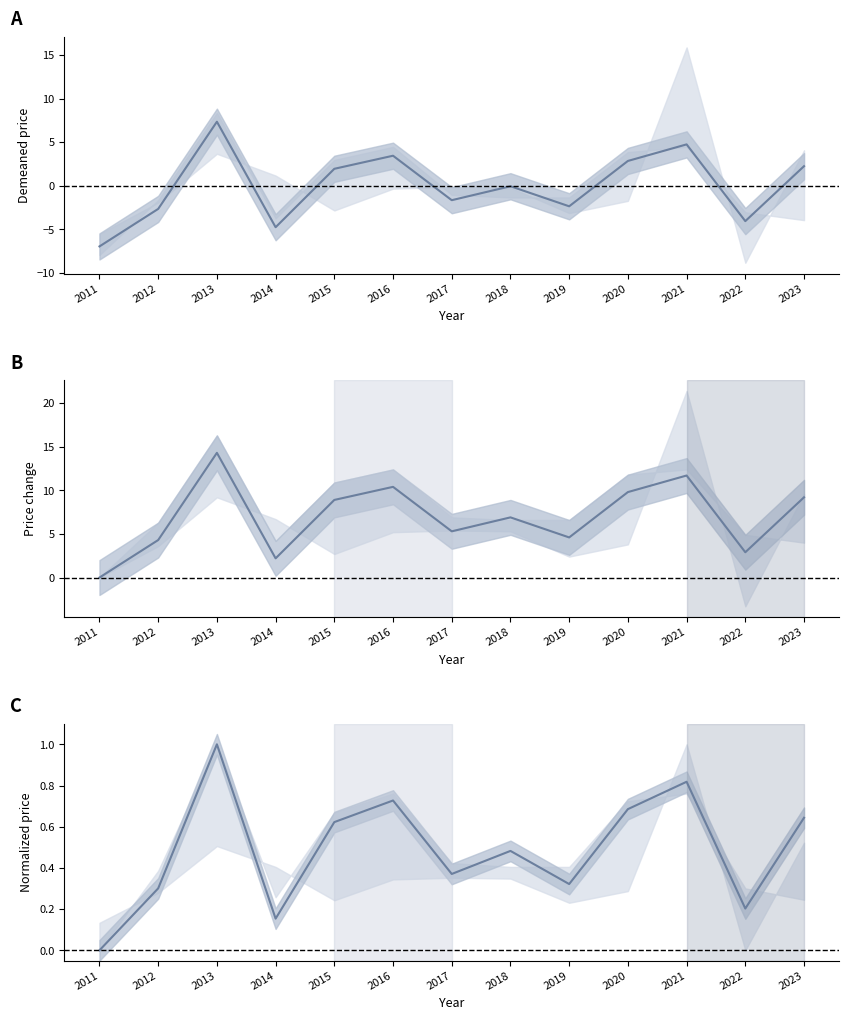

Reading left to right, what are all the values shown in this chart?

2011=0.0	2012=0.3	2013=1.0	2014=0.2	2015=0.6	2016=0.7	2017=0.4	2018=0.5	2019=0.3	2020=0.7	2021=0.8	2022=0.2	2023=0.6